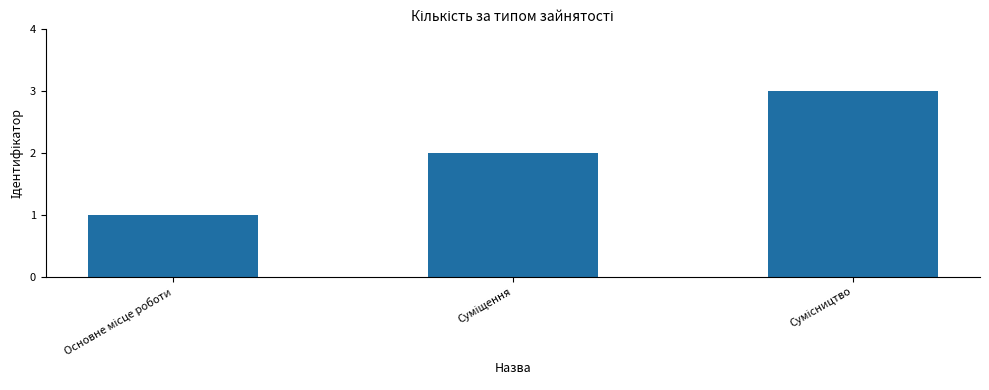

What is the sum of all values?

6